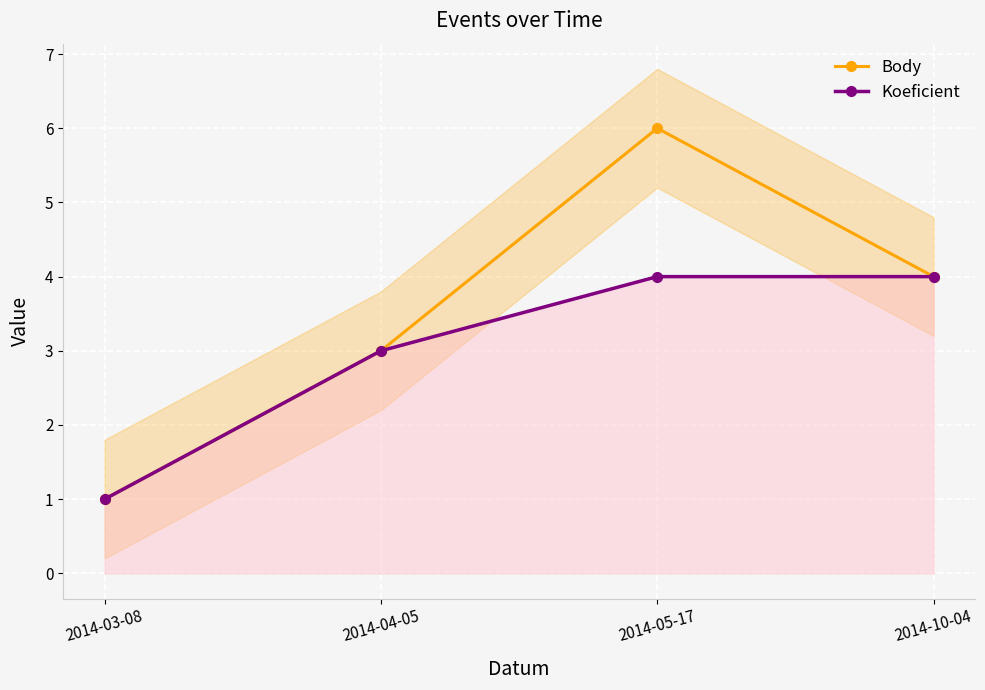

What is the value of the Body point at the 3rd from the left?

6